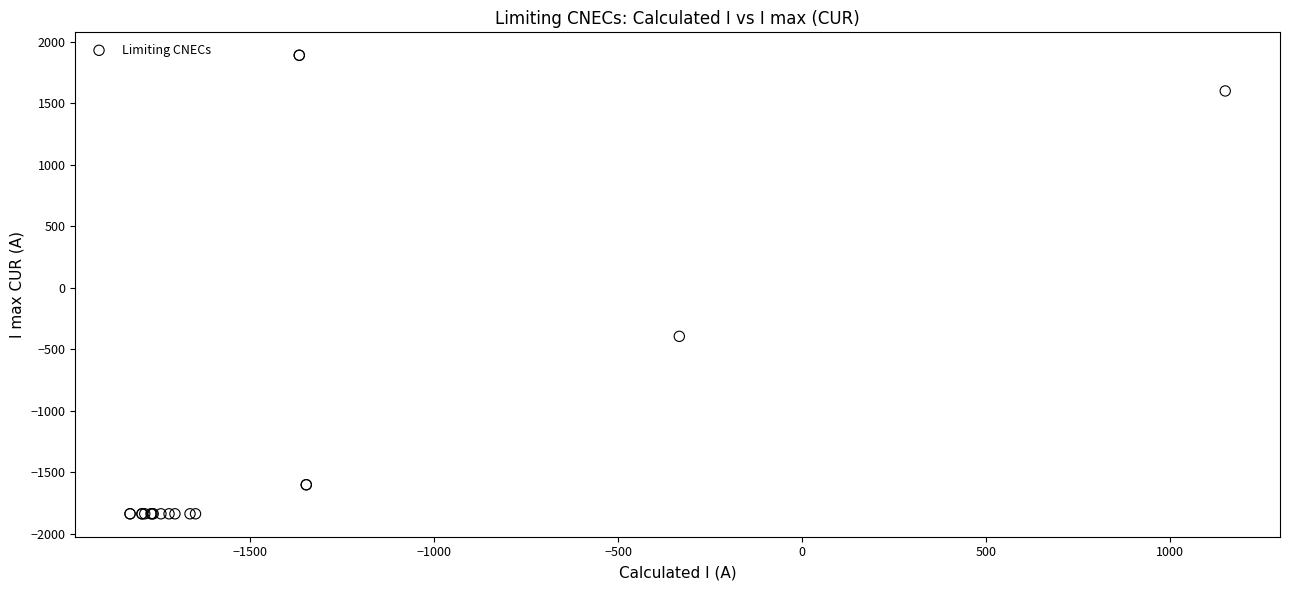

What Y value in the scatter plot is closest to 27?

-394